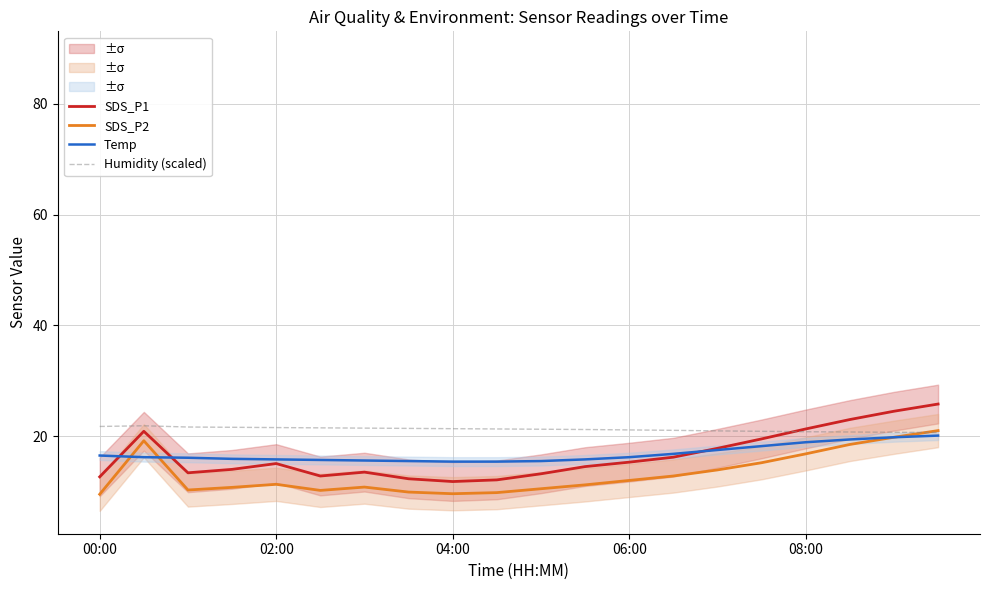

What is the sum of all Temp values?

336.3